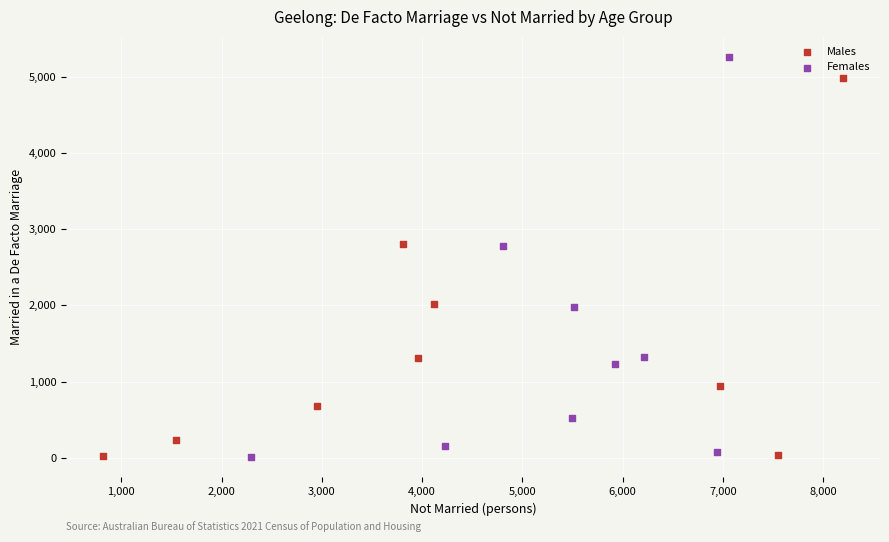

Which series contains the highest Y value?

Females